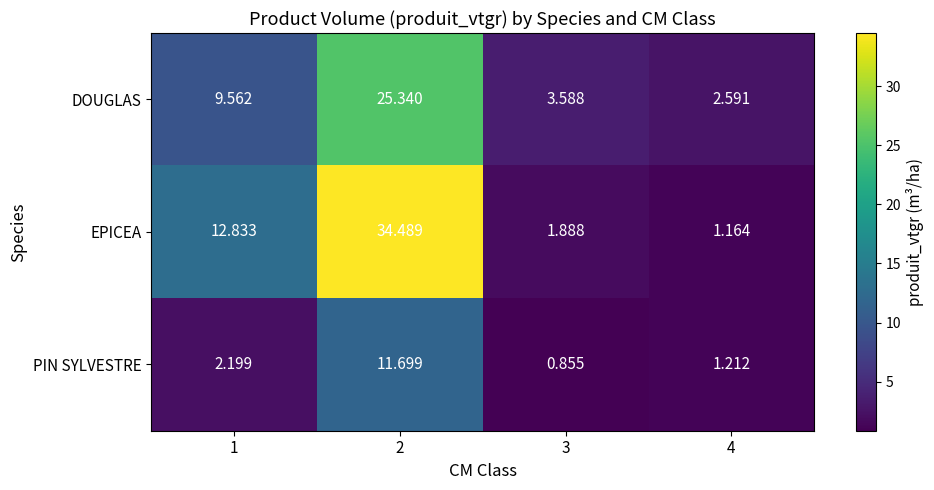

Rank the series at 1 from highest to lowest value.

EPICEA, DOUGLAS, PIN SYLVESTRE